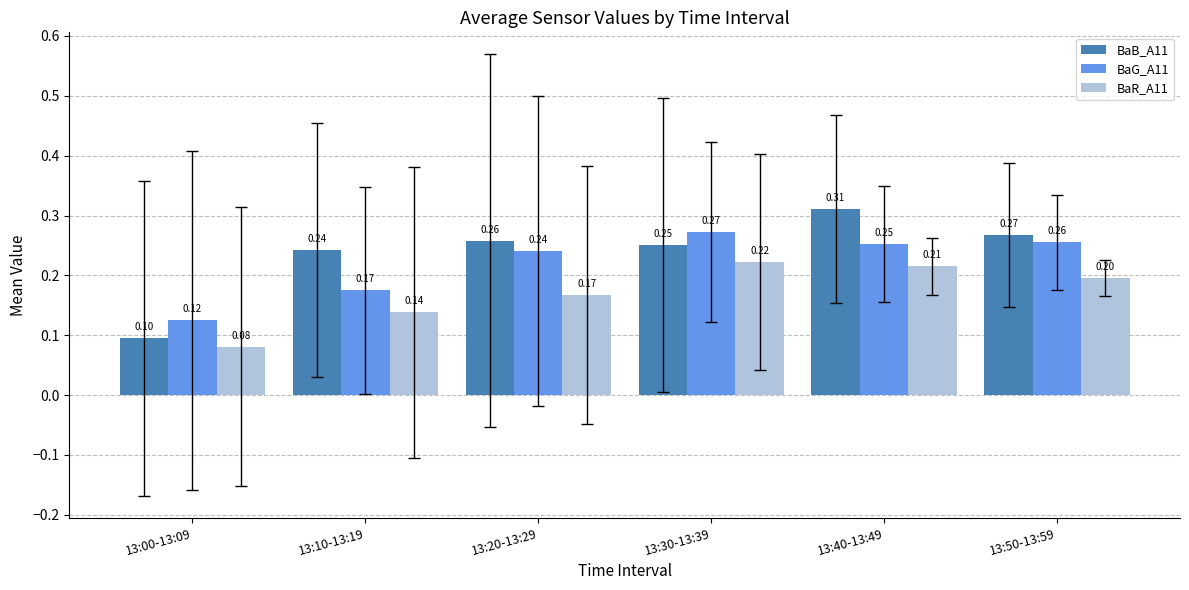

Which series has the largest total across all categories?

BaB_A11